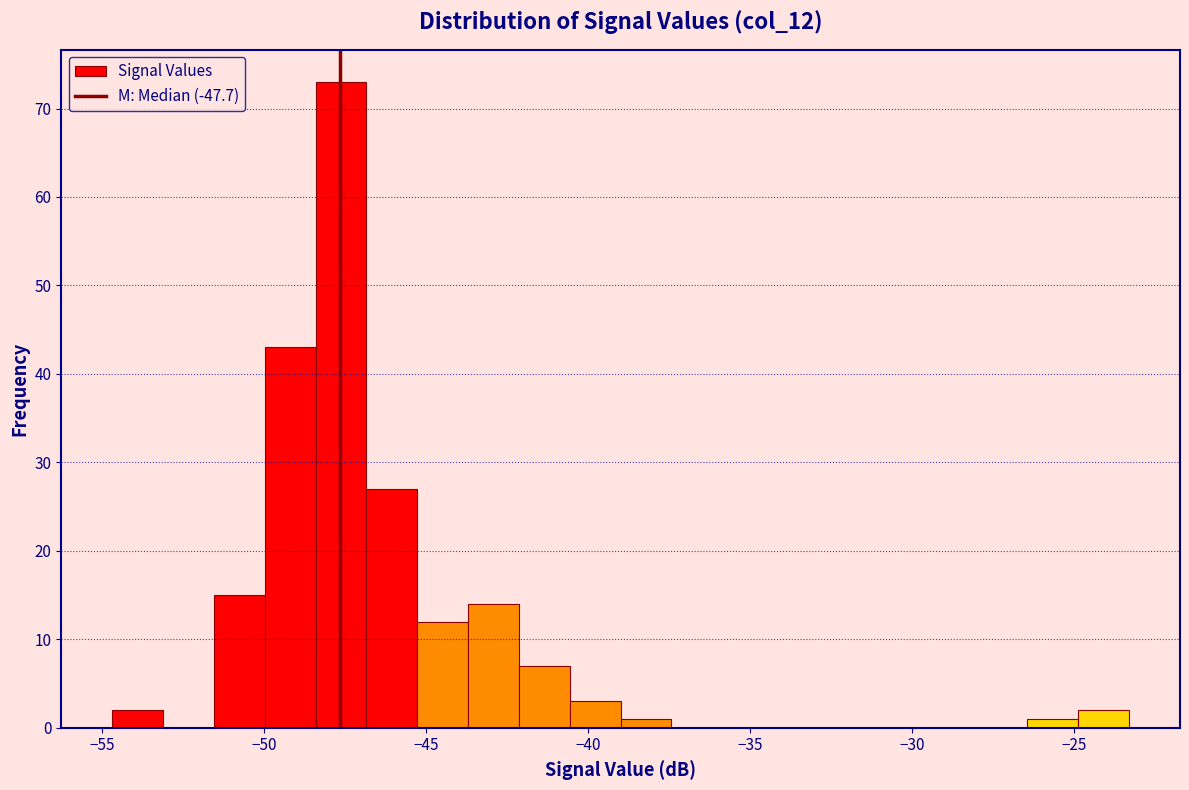

Around what value on the x-axis is the tallest bar? Give the approximate position of its centre, as read against the axis.

-47.5